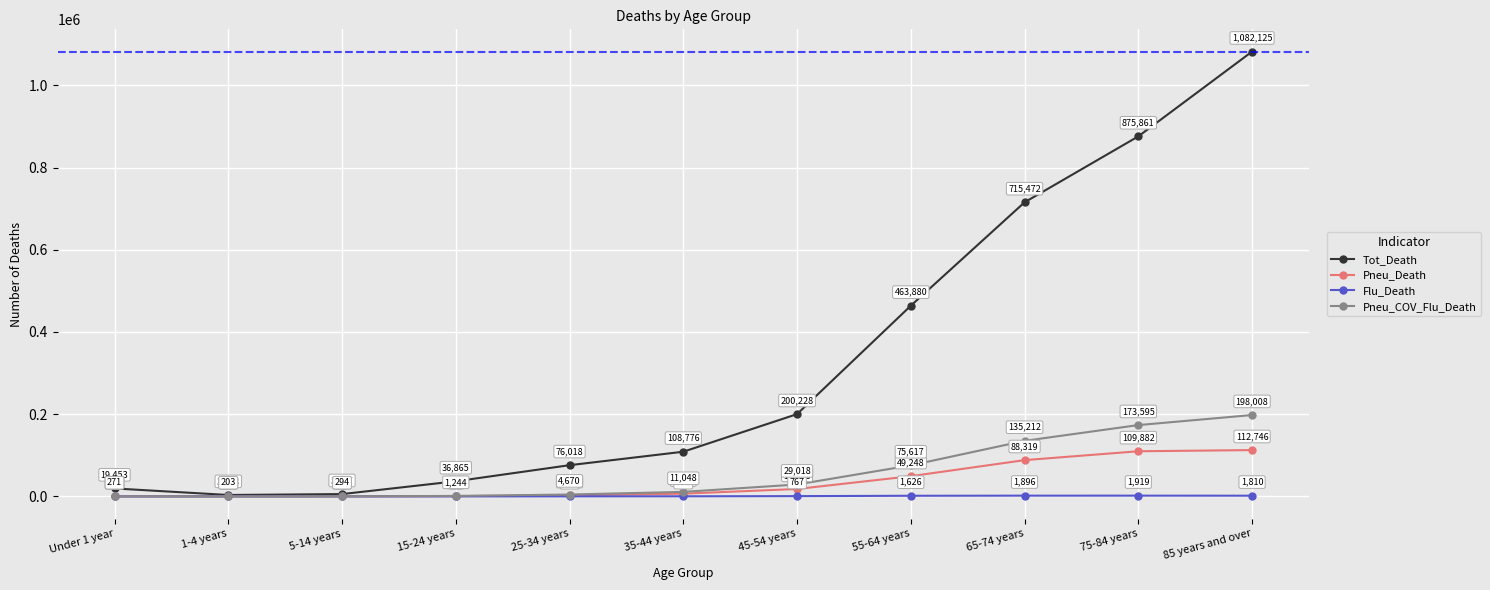

Reading left to right, list all the values displayed in this chart.

Tot_Death: Under 1 year=19453	1-4 years=3528	5-14 years=5717	15-24 years=36865	25-34 years=76018	35-44 years=108776	45-54 years=200228	55-64 years=463880	65-74 years=715472	75-84 years=875861	85 years and over=1082125
Pneu_Death: Under 1 year=212	1-4 years=124	5-14 years=163	15-24 years=778	25-34 years=2898	35-44 years=6746	45-54 years=18116	55-64 years=49248	65-74 years=88319	75-84 years=109882	85 years and over=112746
Flu_Death: Under 1 year=21	1-4 years=59	5-14 years=75	15-24 years=81	25-34 years=234	35-44 years=356	45-54 years=767	55-64 years=1626	65-74 years=1896	75-84 years=1919	85 years and over=1810
Pneu_COV_Flu_Death: Under 1 year=271	1-4 years=203	5-14 years=294	15-24 years=1244	25-34 years=4670	35-44 years=11048	45-54 years=29018	55-64 years=75617	65-74 years=135212	75-84 years=173595	85 years and over=198008